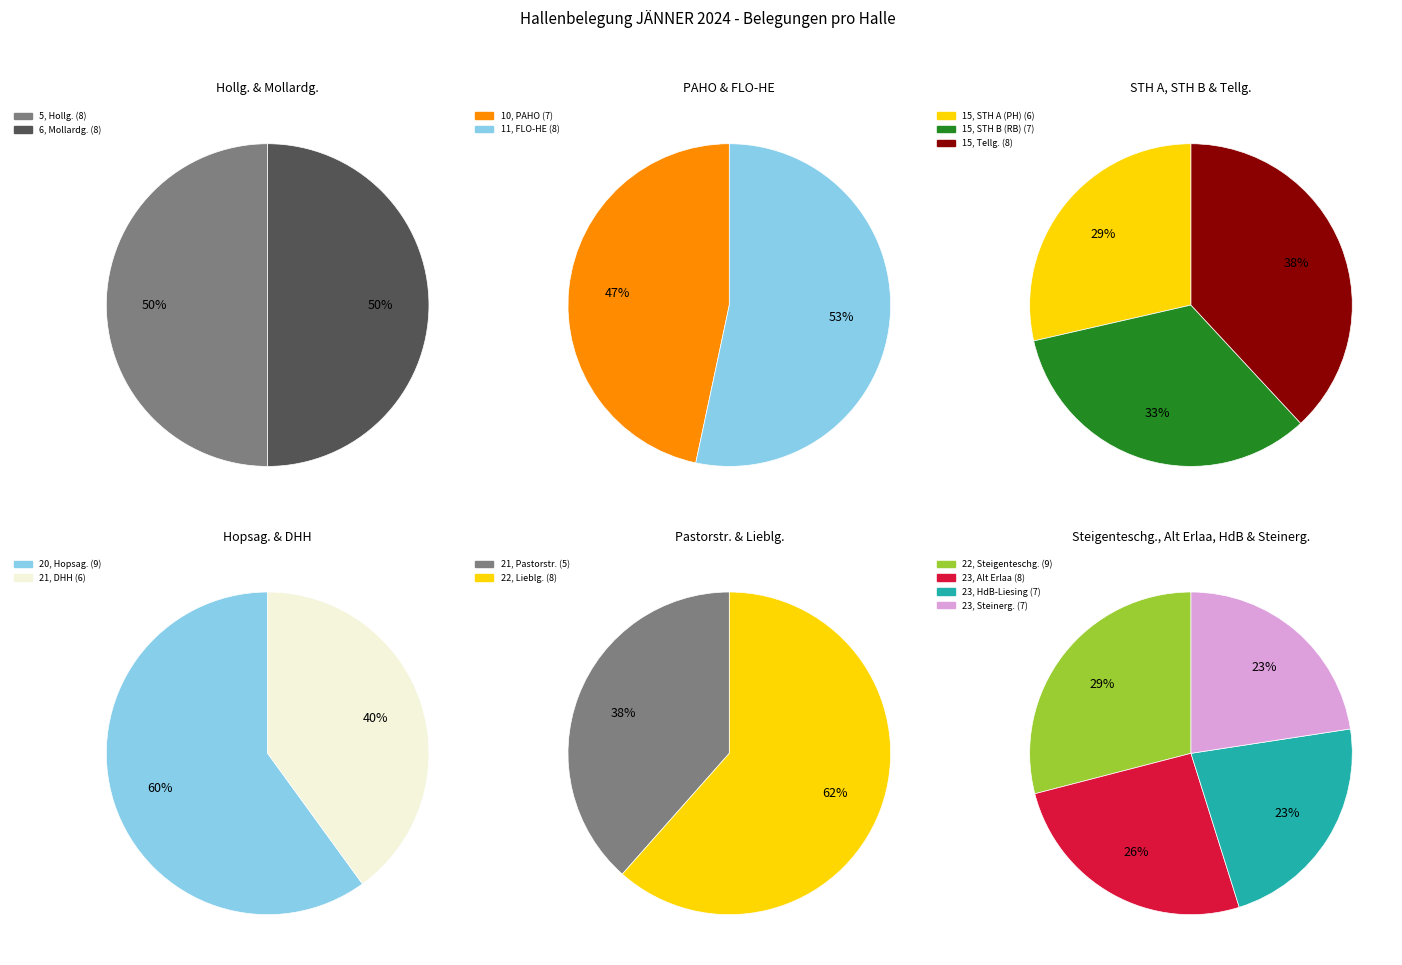

How many segments does this pie chart have?

15